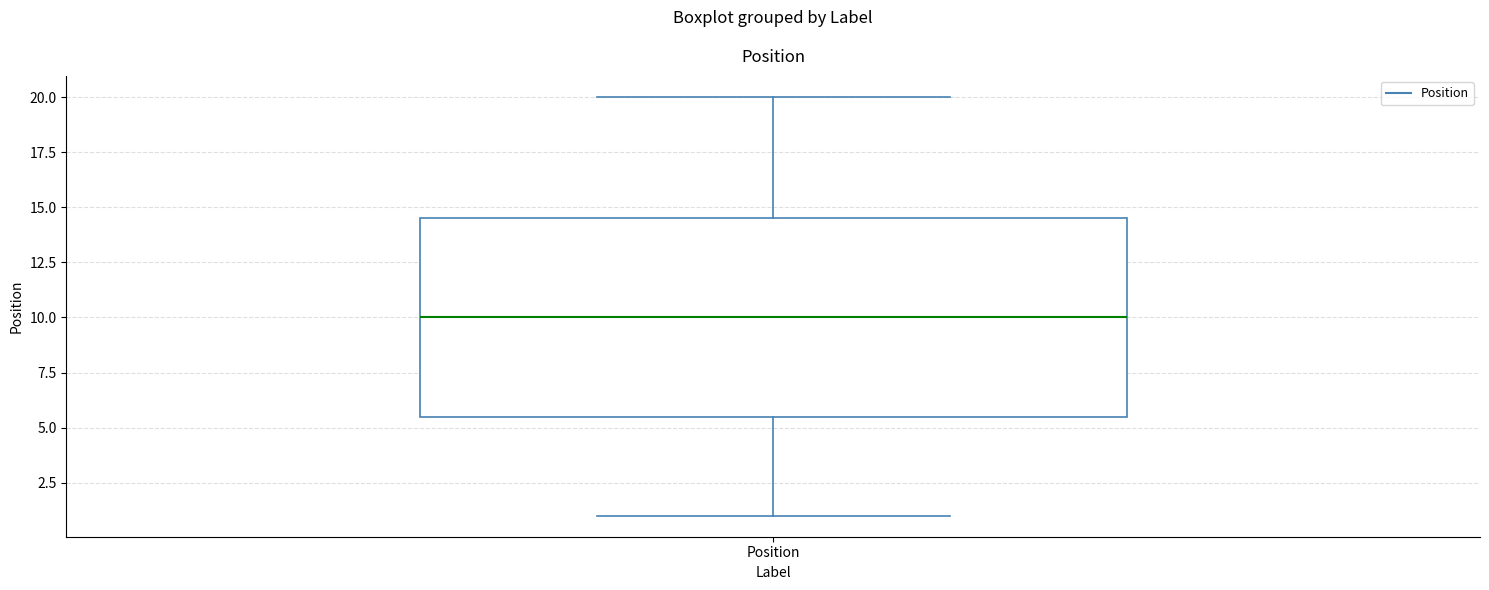

Transcribe this box plot: give where the median line is, the range the box spans, and where the two whiskers end, as read against the y-axis. The values are not printed on the chart, so give them approximately, as read against the axis.

median 10.0, box 5.5 to 14.5, whiskers 1.0 to 20.0